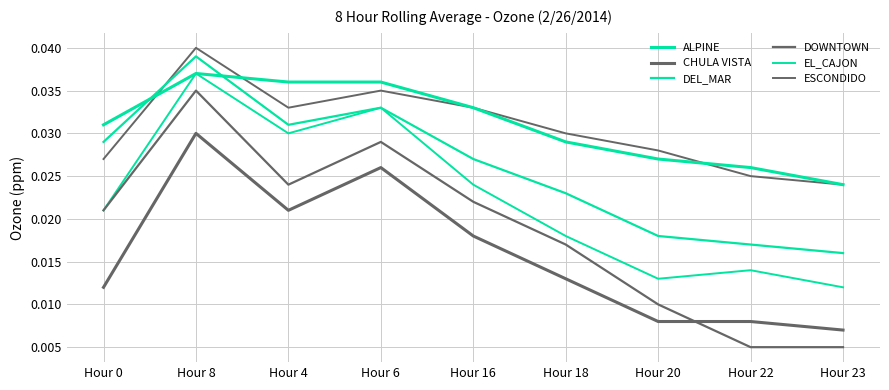

Does the chart have visible grid lines?

Yes